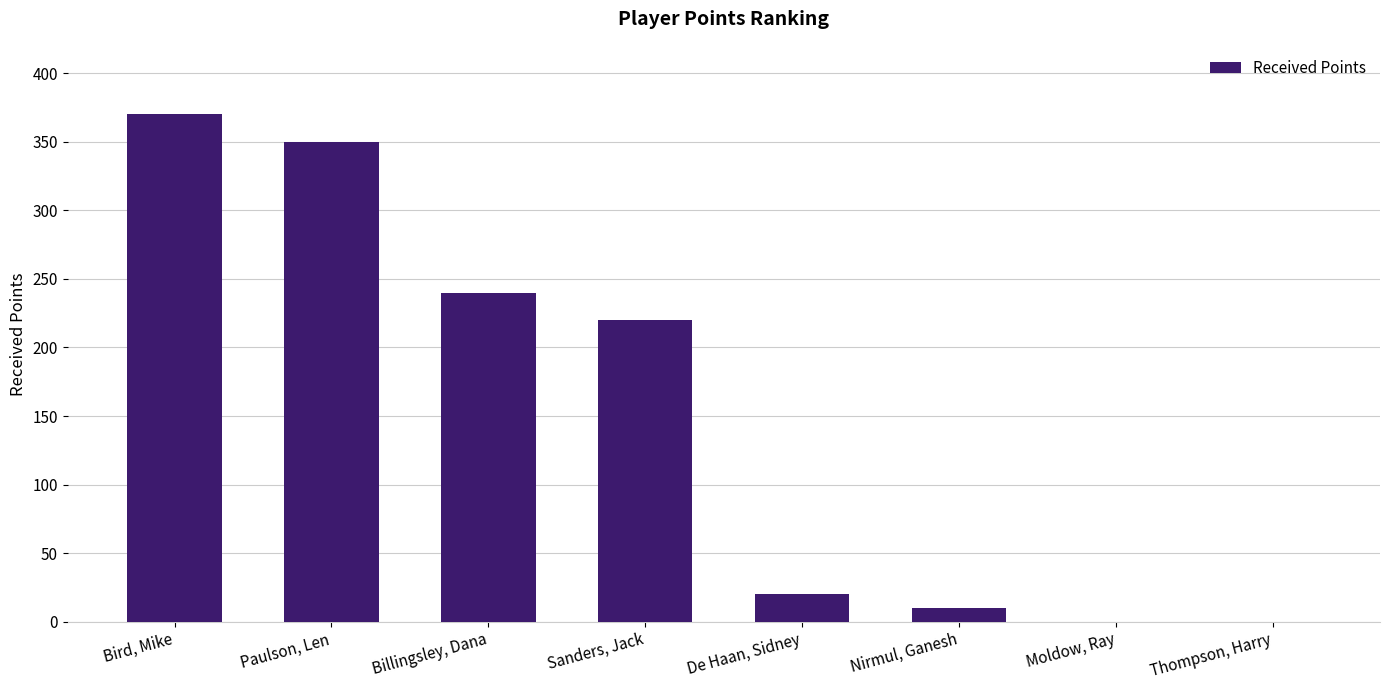

What is the sum of the values at Nirmul, Ganesh and Sanders, Jack?

230